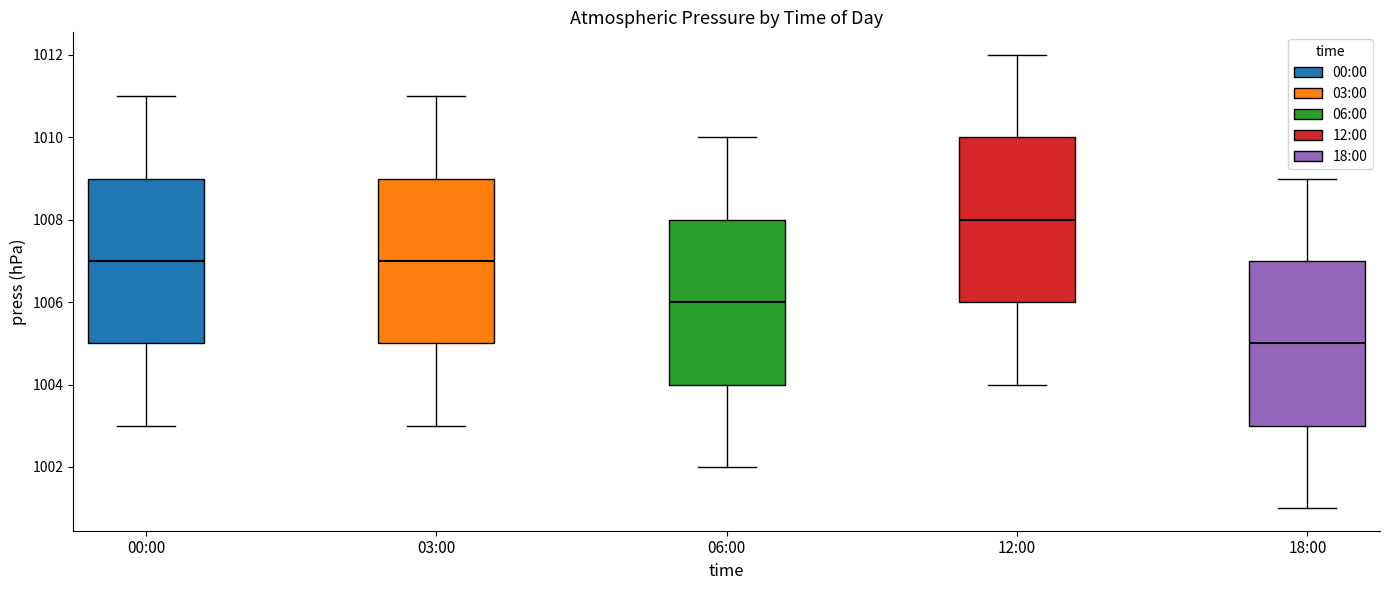

Reading left to right, transcribe this box plot: for each box, give where its median line is, the range the box spans, and where its two whiskers end, as read against the y-axis. The values are not printed on the chart, so give them approximately, as read against the axis.

00:00: median 1007, box 1005 to 1009, whiskers 1003 to 1011
03:00: median 1007, box 1005 to 1009, whiskers 1003 to 1011
06:00: median 1006, box 1004 to 1008, whiskers 1002 to 1010
12:00: median 1008, box 1006 to 1010, whiskers 1004 to 1012
18:00: median 1005, box 1003 to 1007, whiskers 1001 to 1009